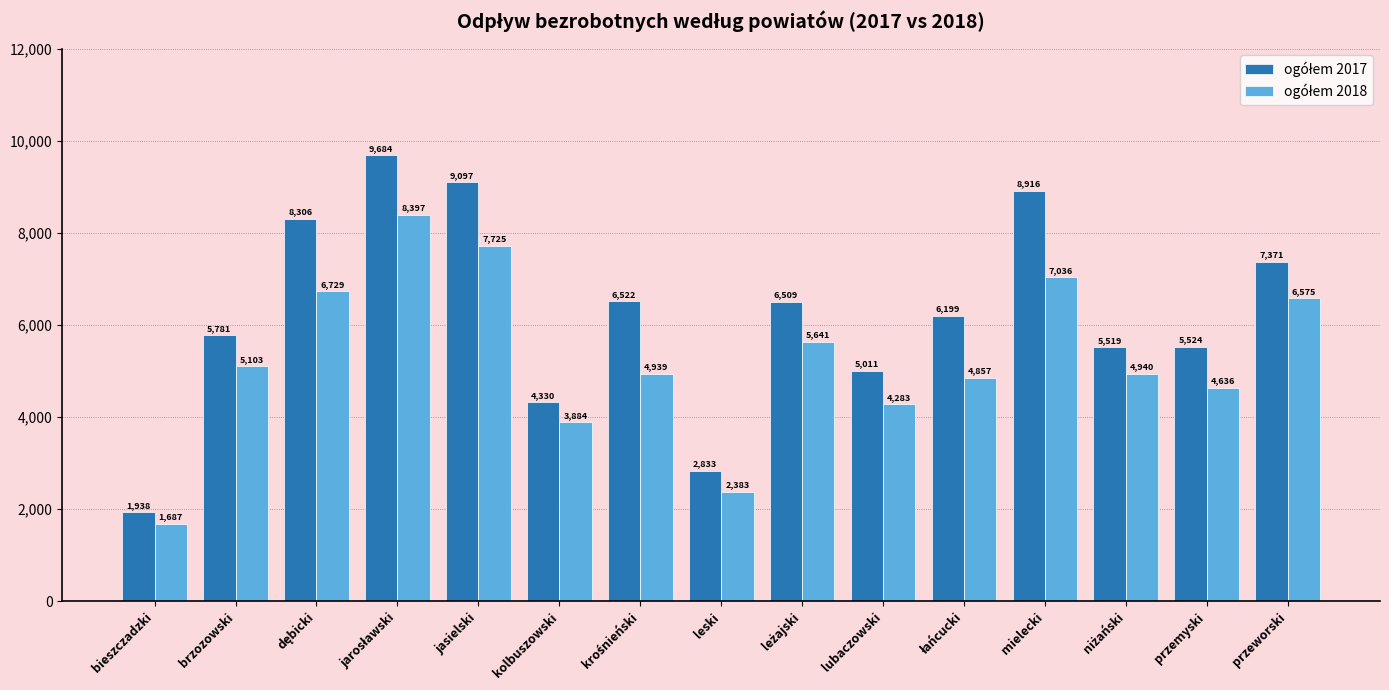

What is the minimum value shown in the chart?

1687